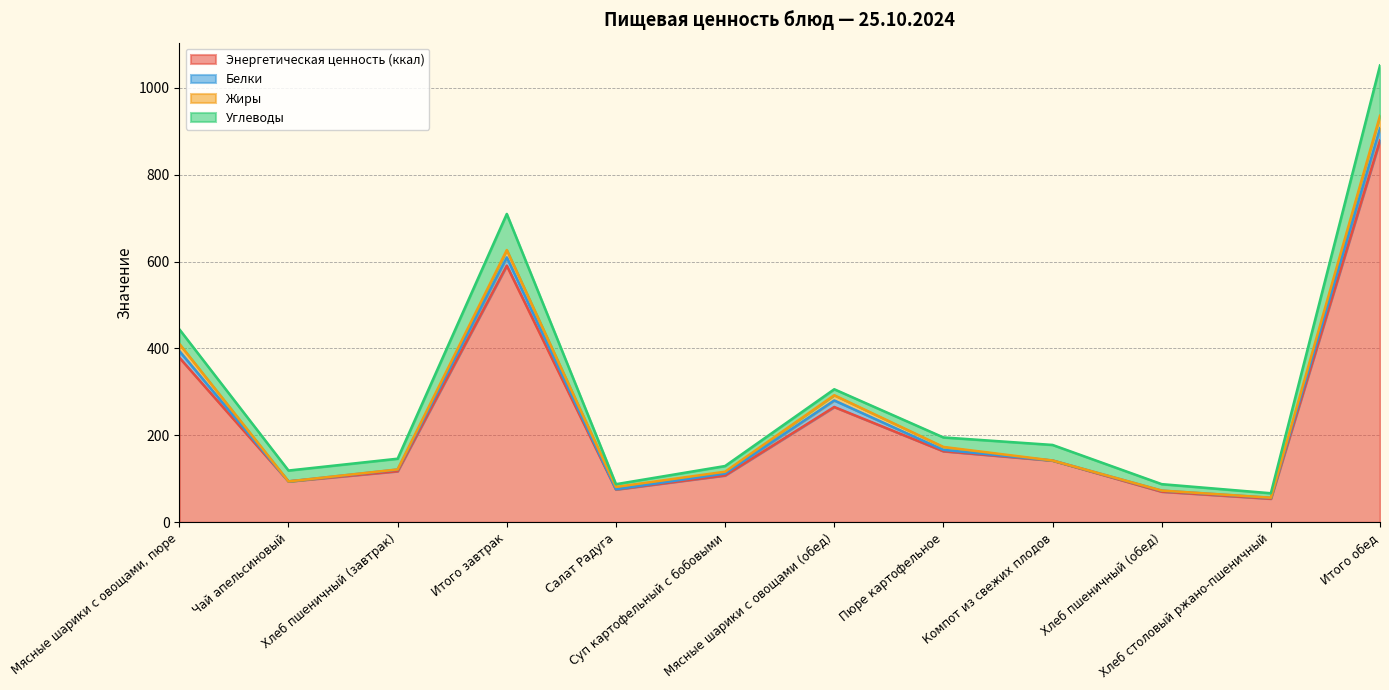

Does the chart have visible grid lines?

Yes